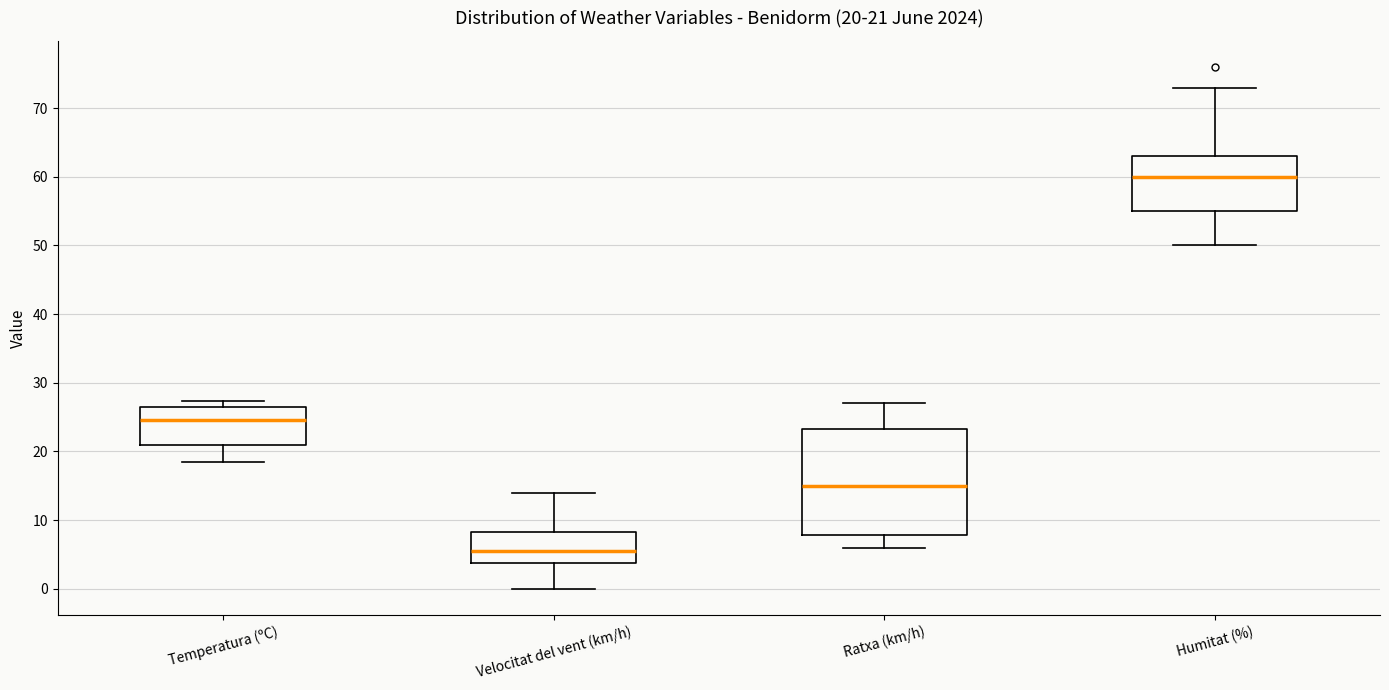

Which box's median line is the highest?

Humitat (%)